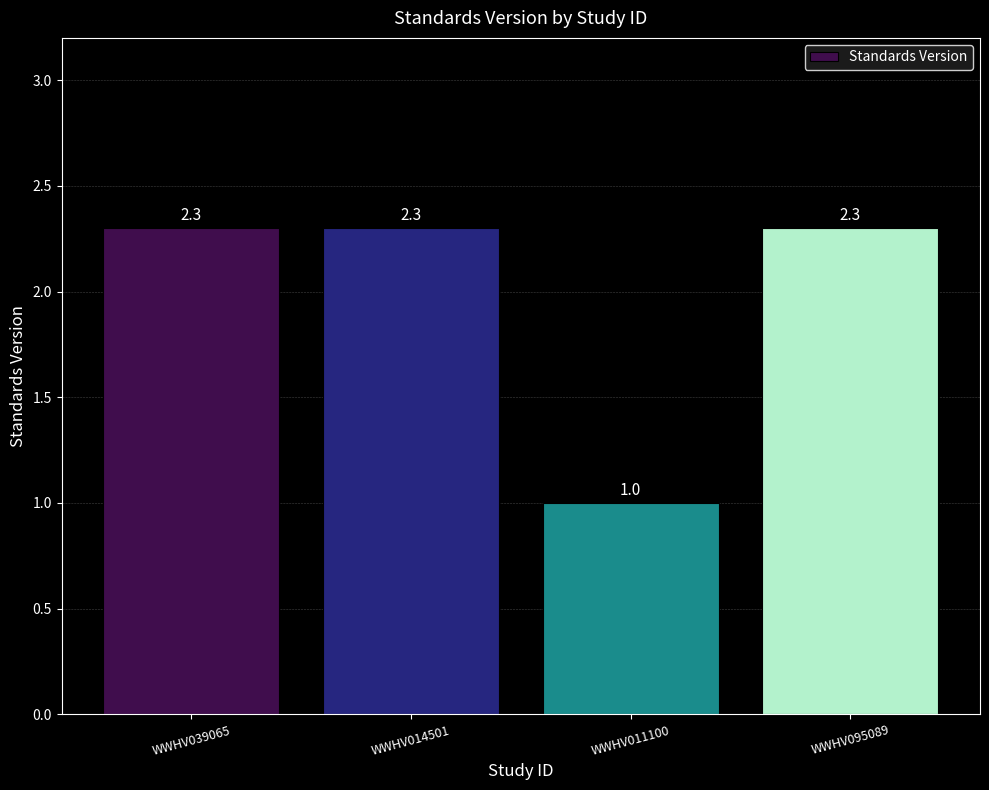

What is the greatest value displayed?

2.3